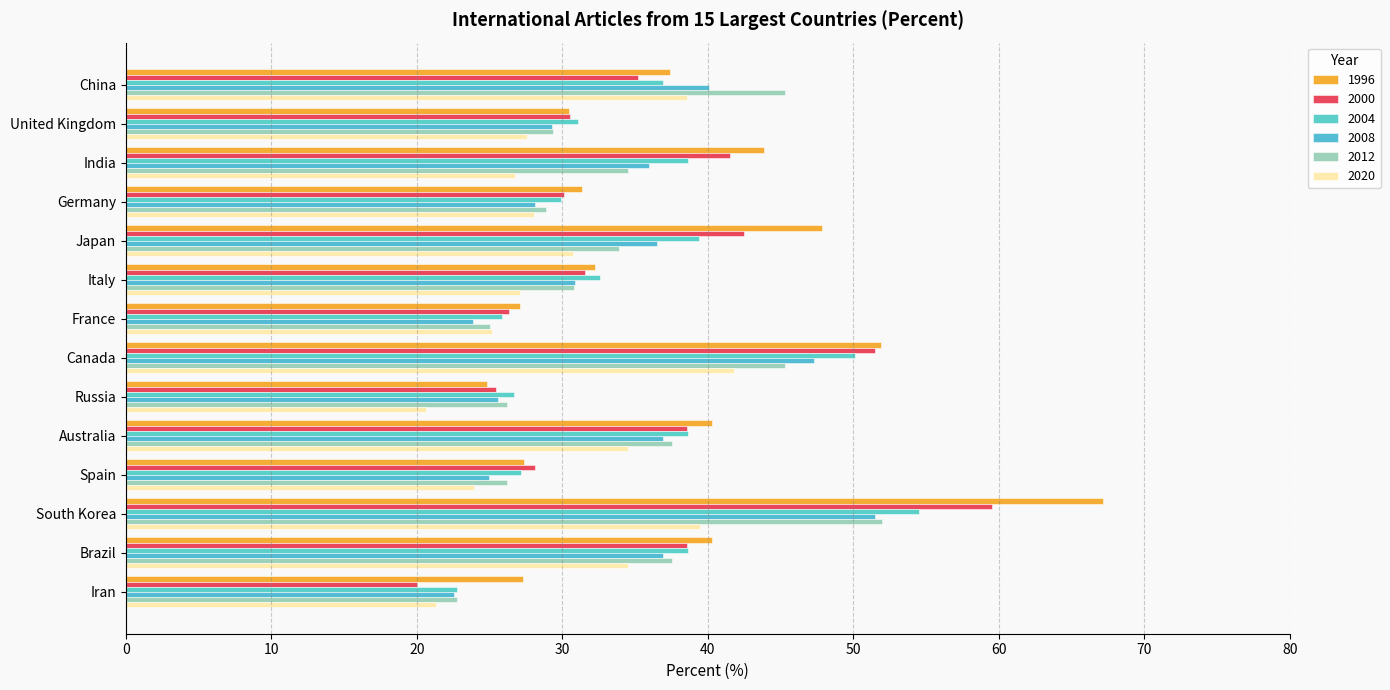

What is the label of the 10th bar from the right?

Japan